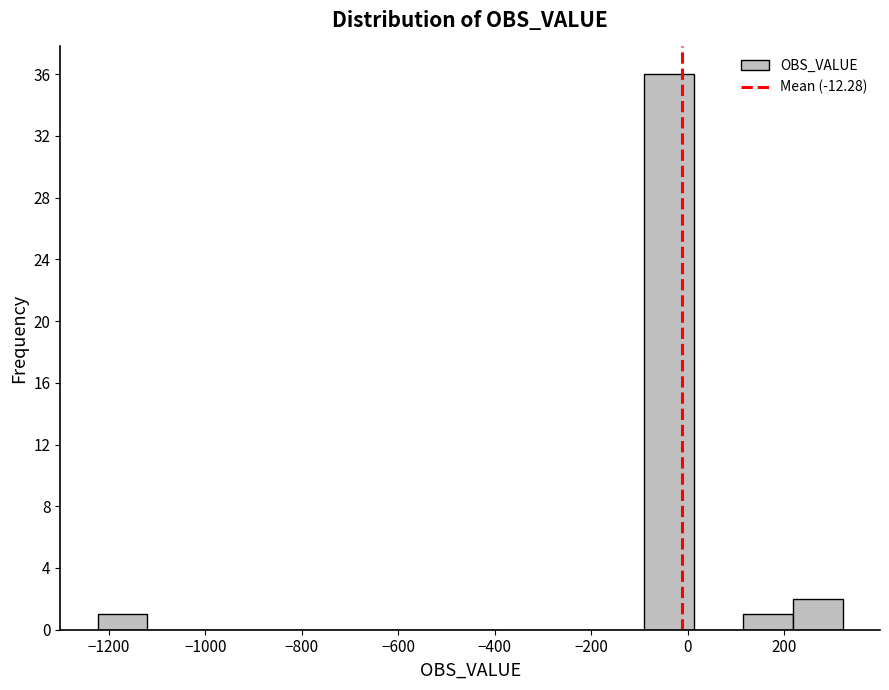

Which range on the x-axis has the tallest bar?

-100 to 20